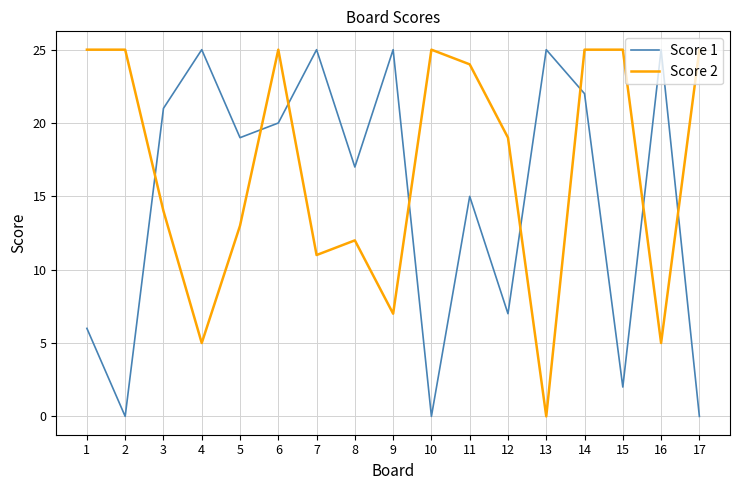

Which series has the largest total across all categories?

Score 2